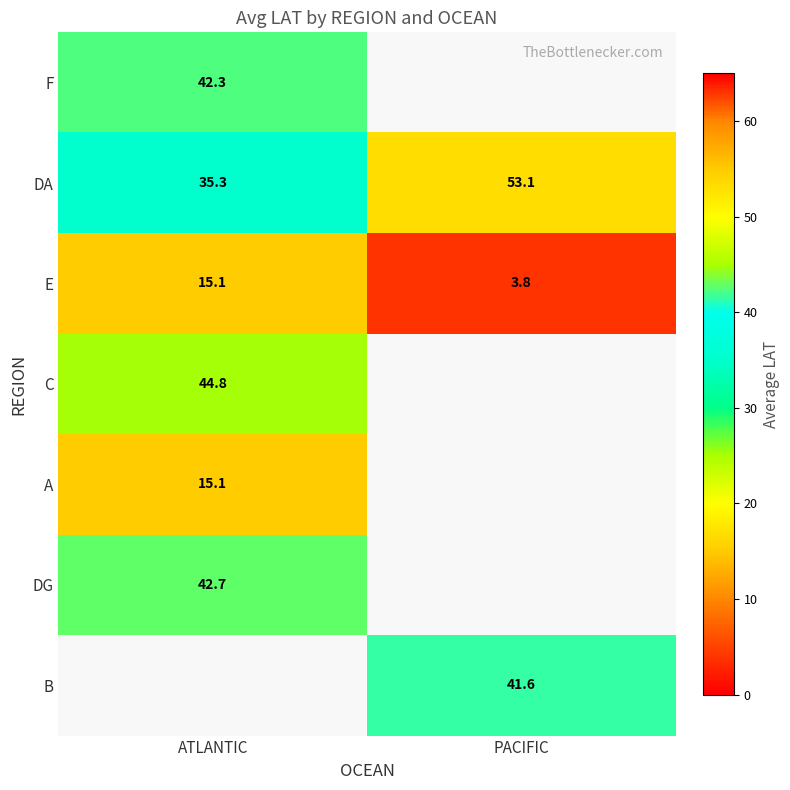

The value of DA at ATLANTIC is 9.7. True or false?

False